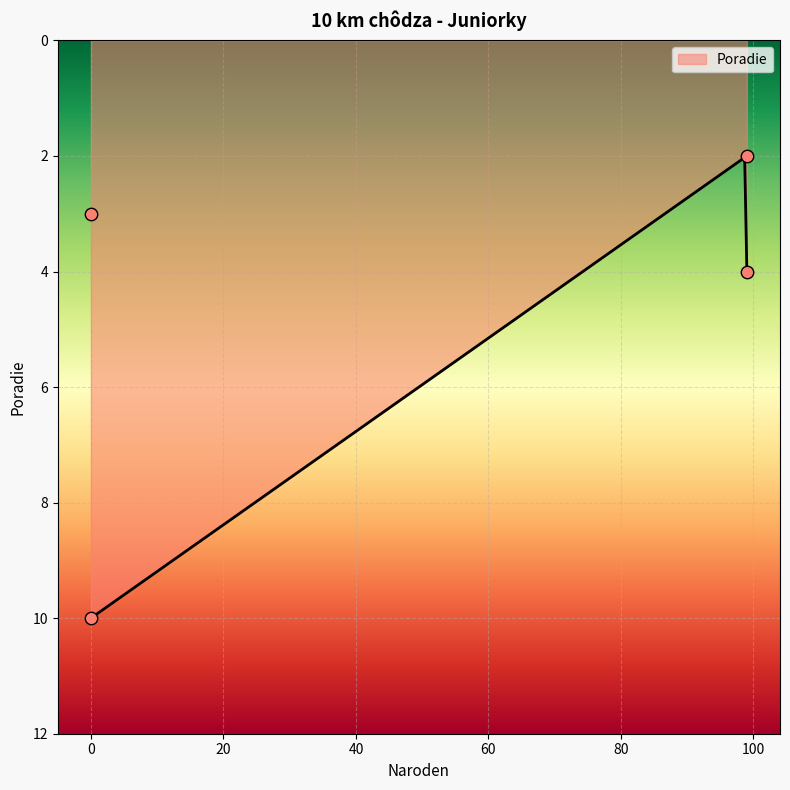

Between 99 and 00, which is larger?

00